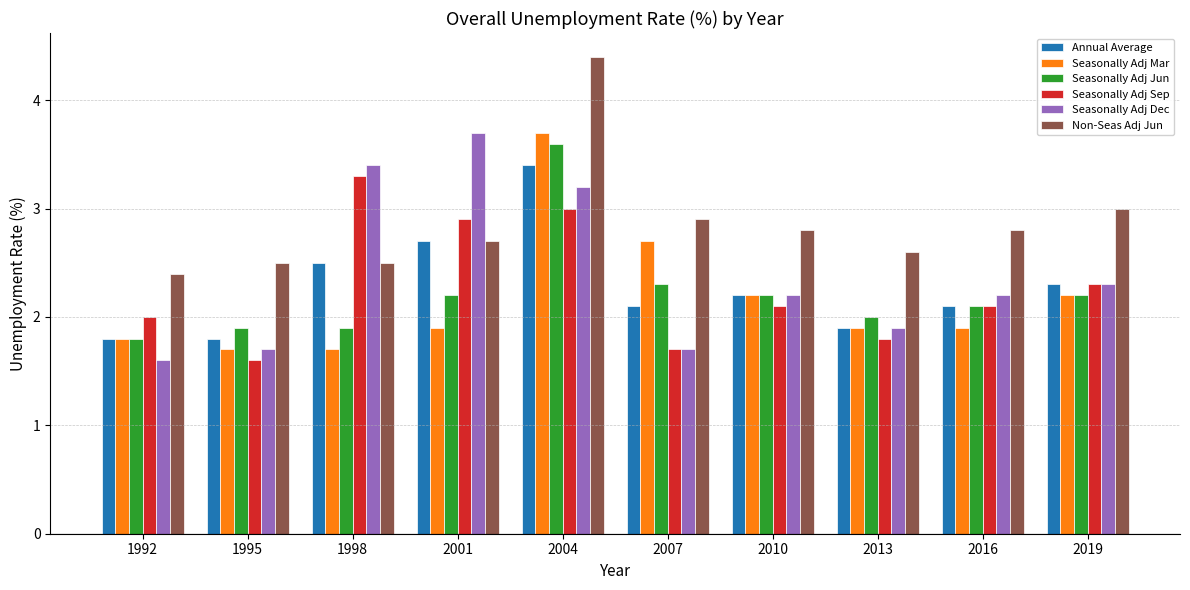

How many data points in Annual Average are less than 2?

3